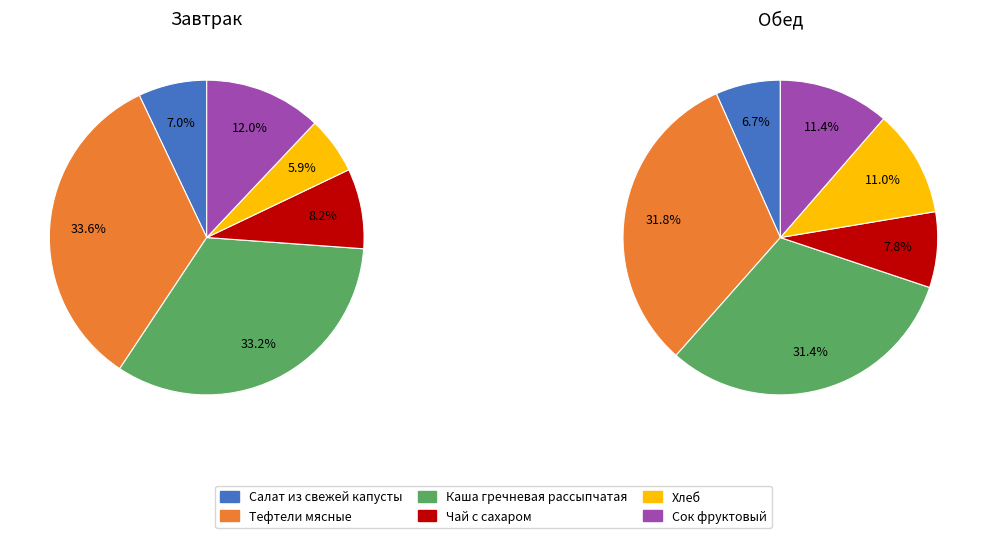

The Салат из свежей капусты slice represents 1% of the pie. True or false?

False